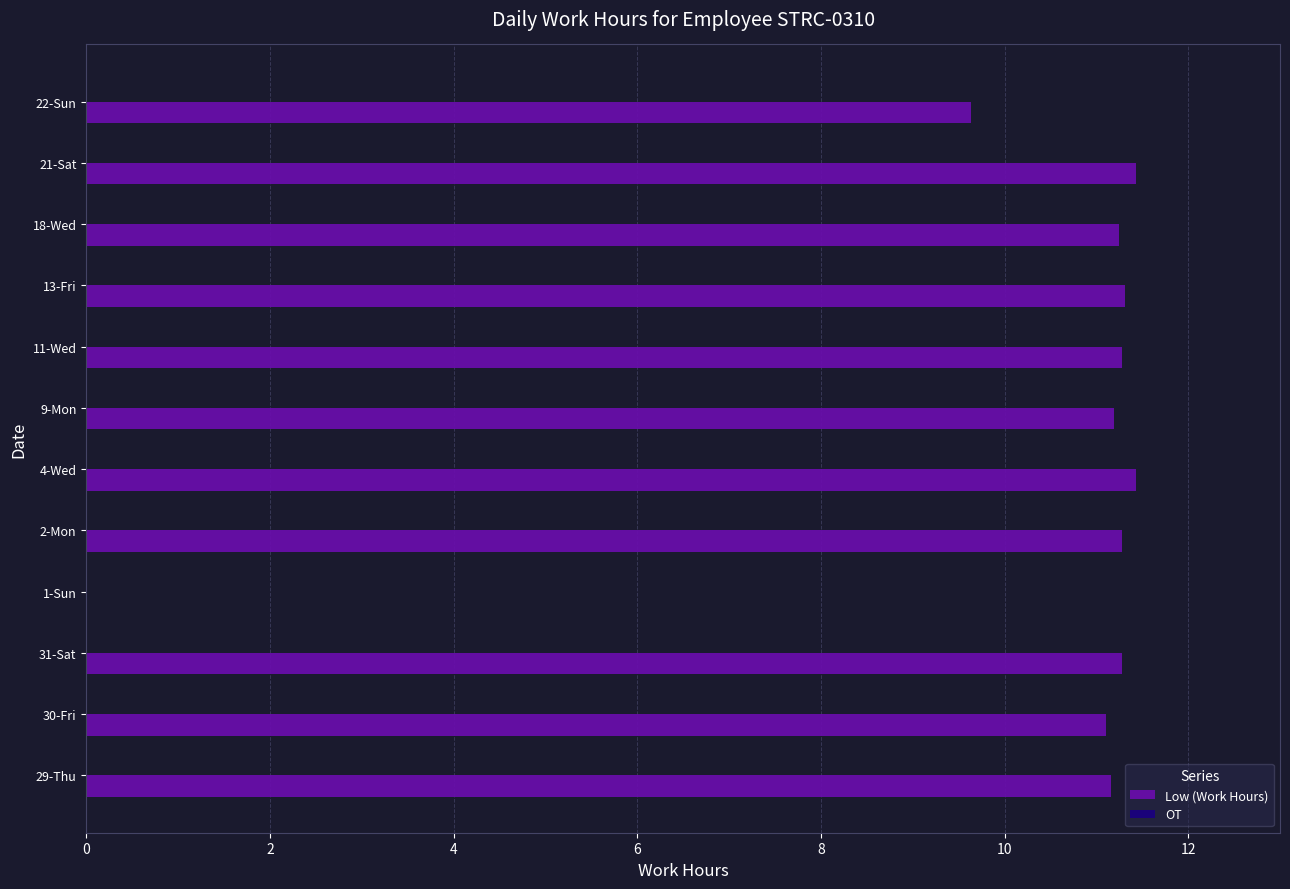

Where is the data nearest to the value 5?

22-Sun